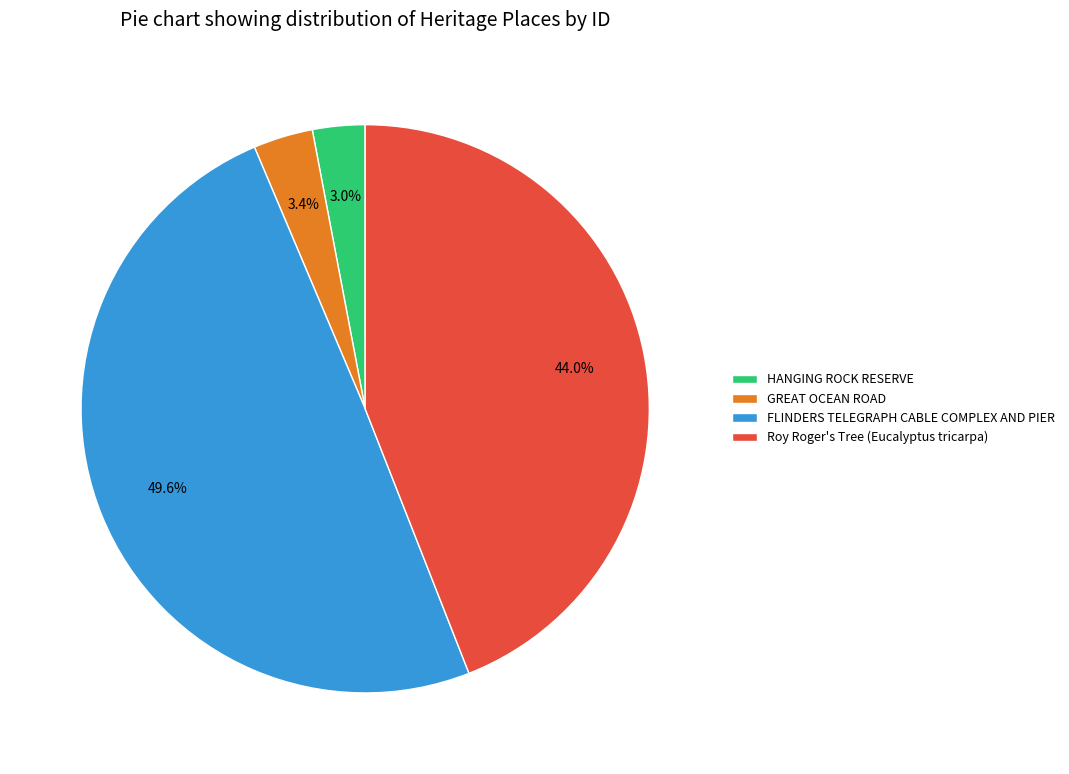

How many slices are in this pie chart?

4